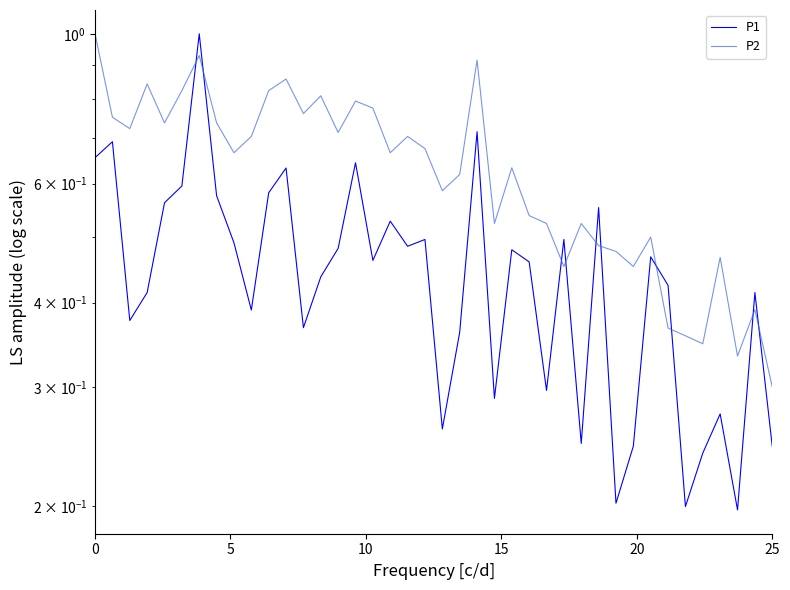

Is the value of P2 at 16 greater than the value of P1 at 7?

Yes